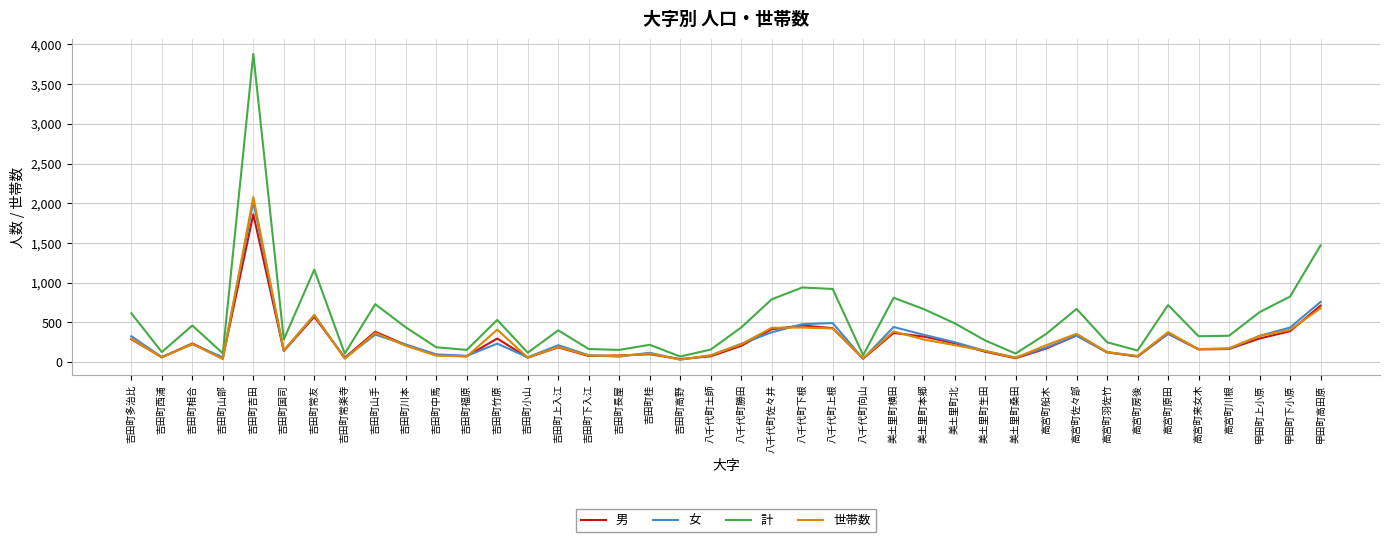

How many lines are shown in the chart?

4